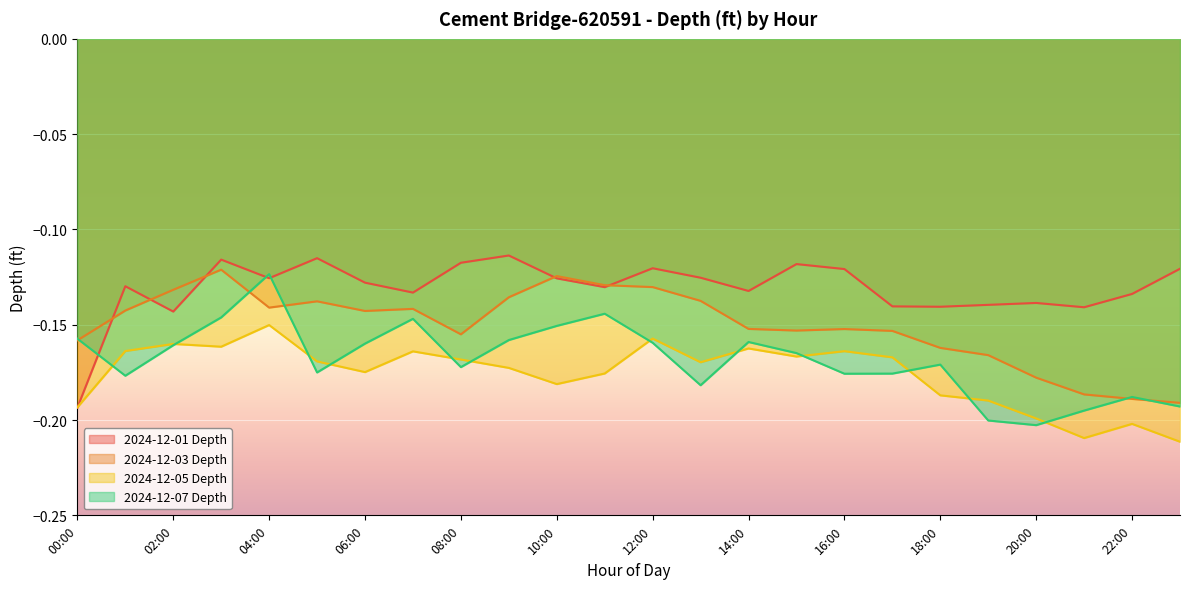

Is the value of 2024-12-01 Depth at 23:00 greater than the value of 2024-12-03 Depth at 05:00?

Yes